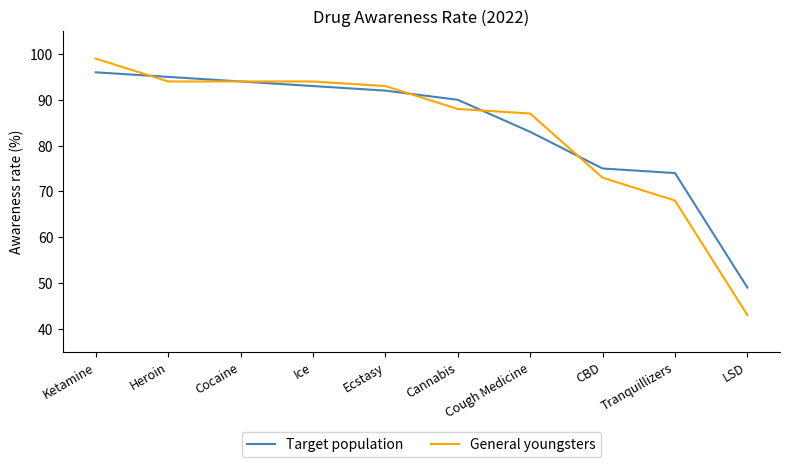

After their last crossing, which series has the higher values: General youngsters or Target population?

Target population